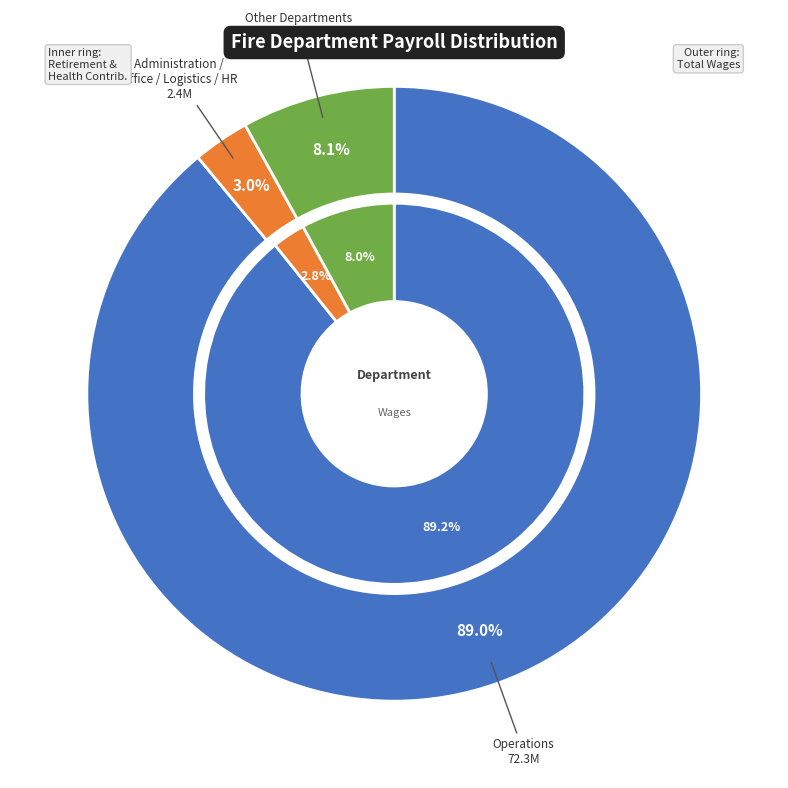

Combined, do Fire Prevention Bureau and Human Resources account for over 50%?

No